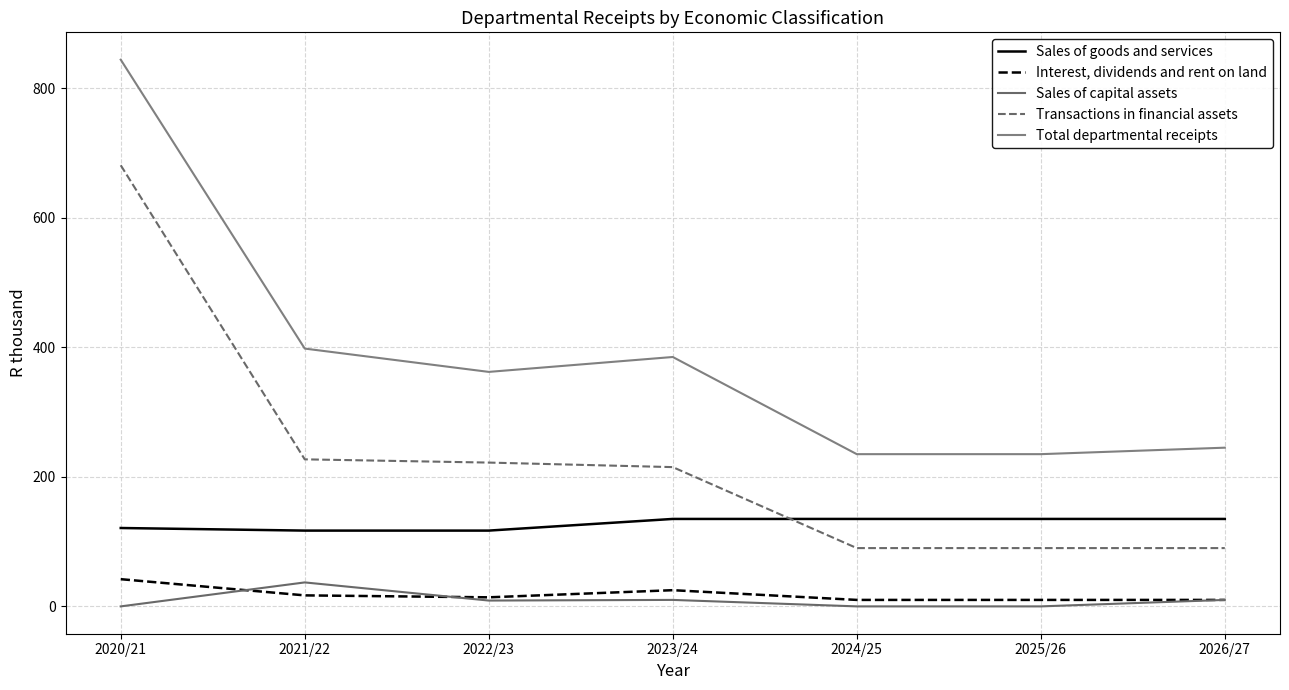

Rank the series by their maximum value, from lowest to highest.

Sales of capital assets, Interest, dividends and rent on land, Sales of goods and services, Transactions in financial assets, Total departmental receipts